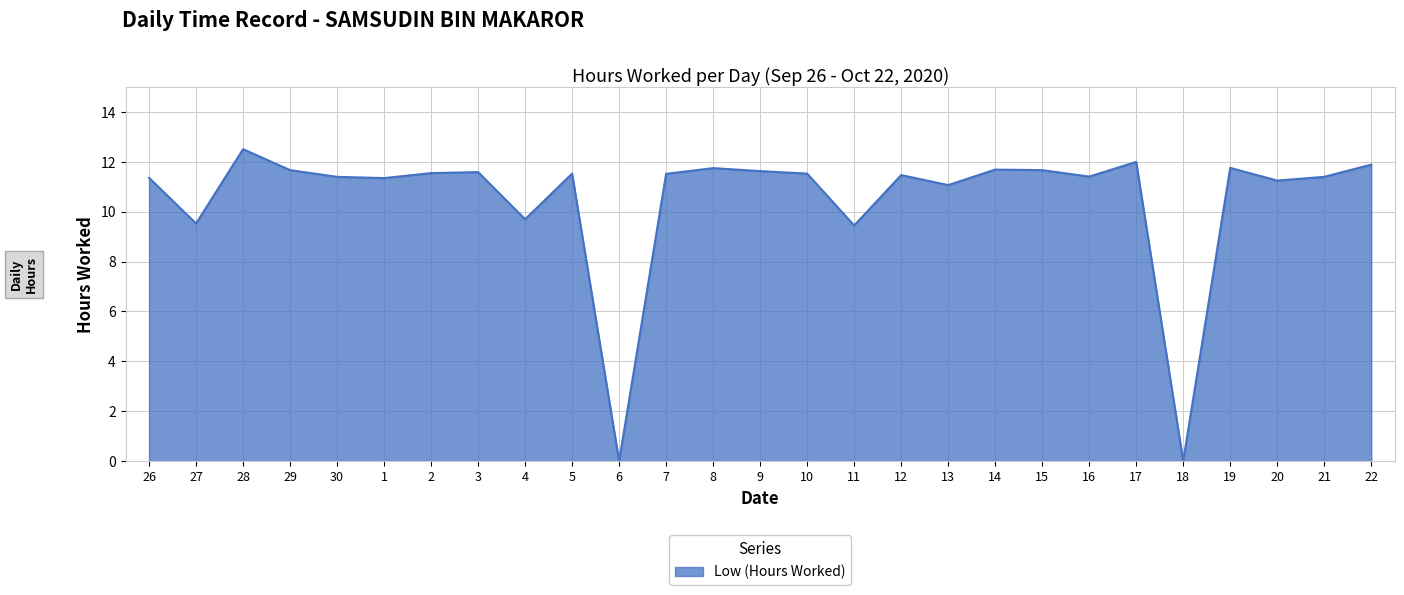

The value at 17 is 6.5. True or false?

False